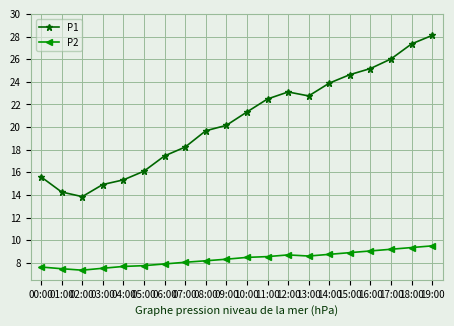

How many categories are shown in the chart?

20